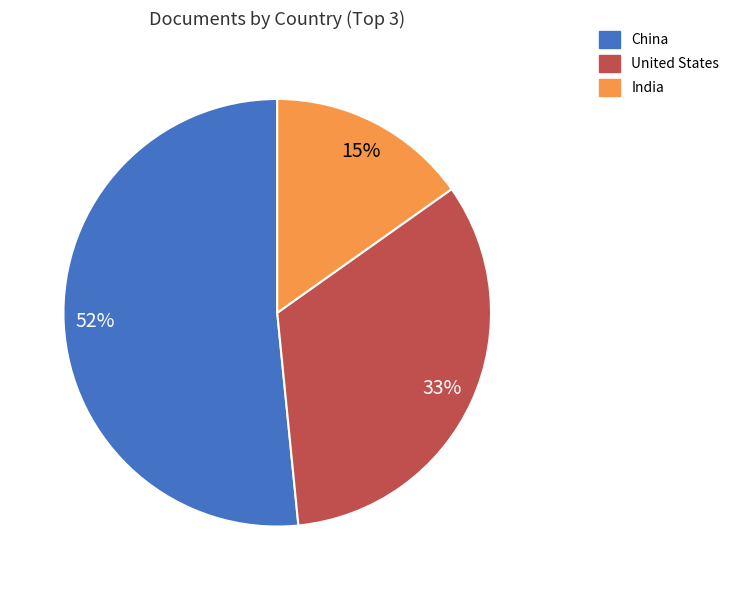

What is the majority slice?

China